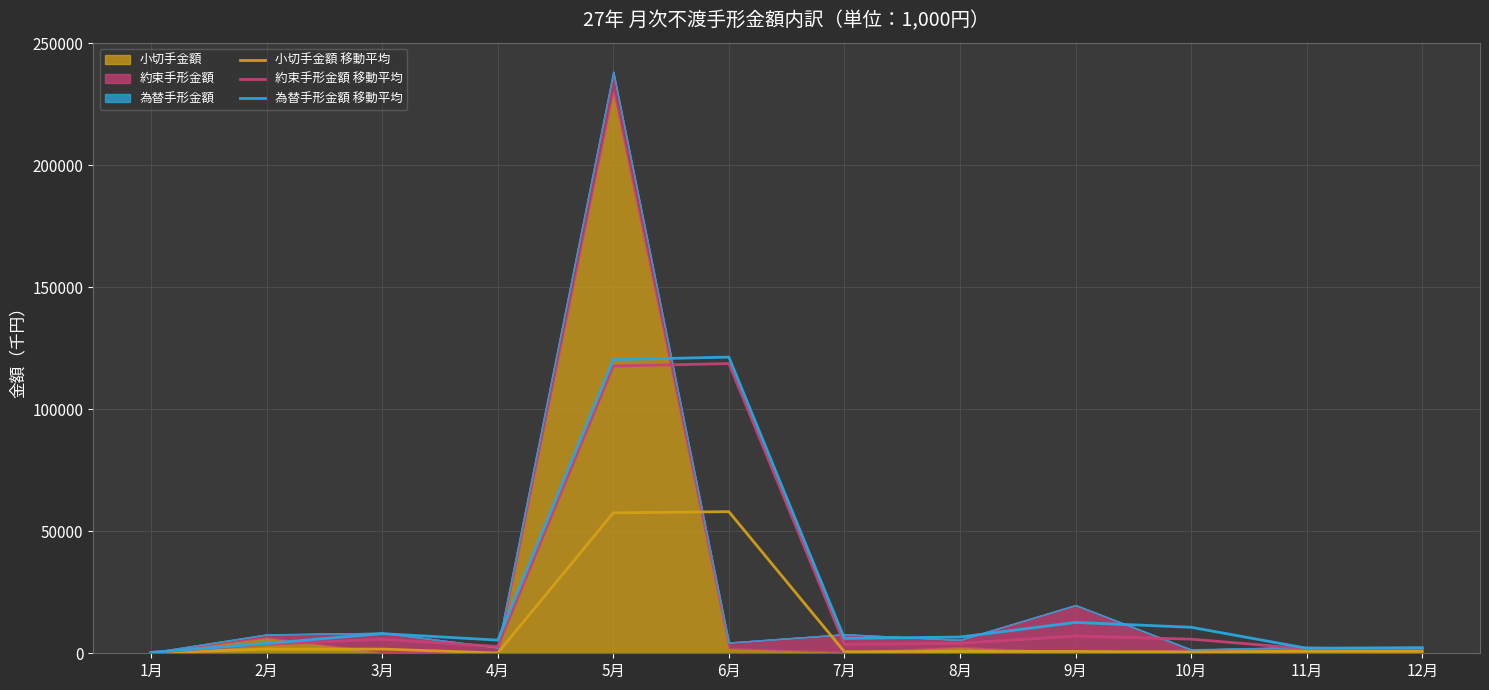

At 5月, list the series in order from smallest to largest.

小切手金額 移動平均, 約束手形金額 移動平均, 為替手形金額 移動平均